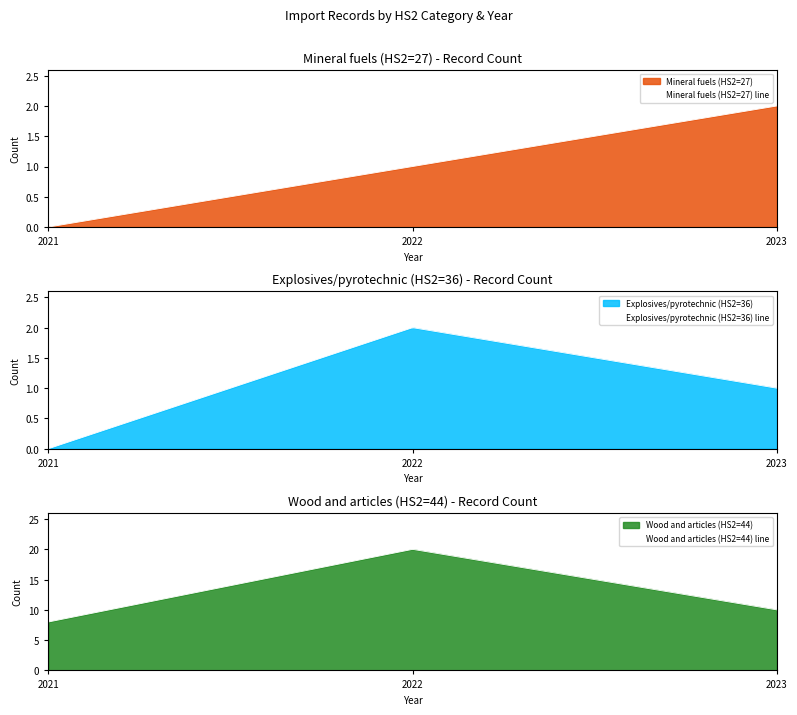

Which label corresponds to the smallest value in the chart?

2021